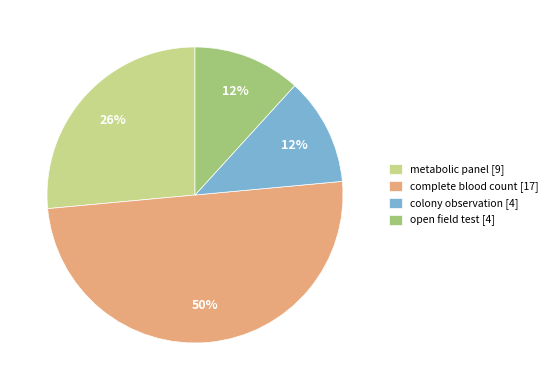

To the nearest percent, what is the average slice percentage?

25%